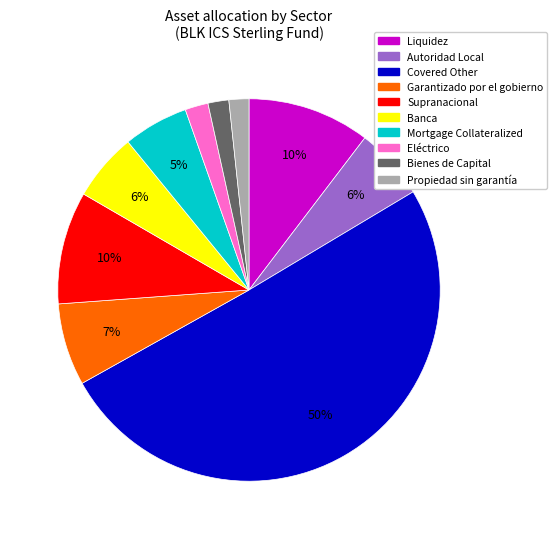

What is the largest slice in the pie chart?

Covered Other